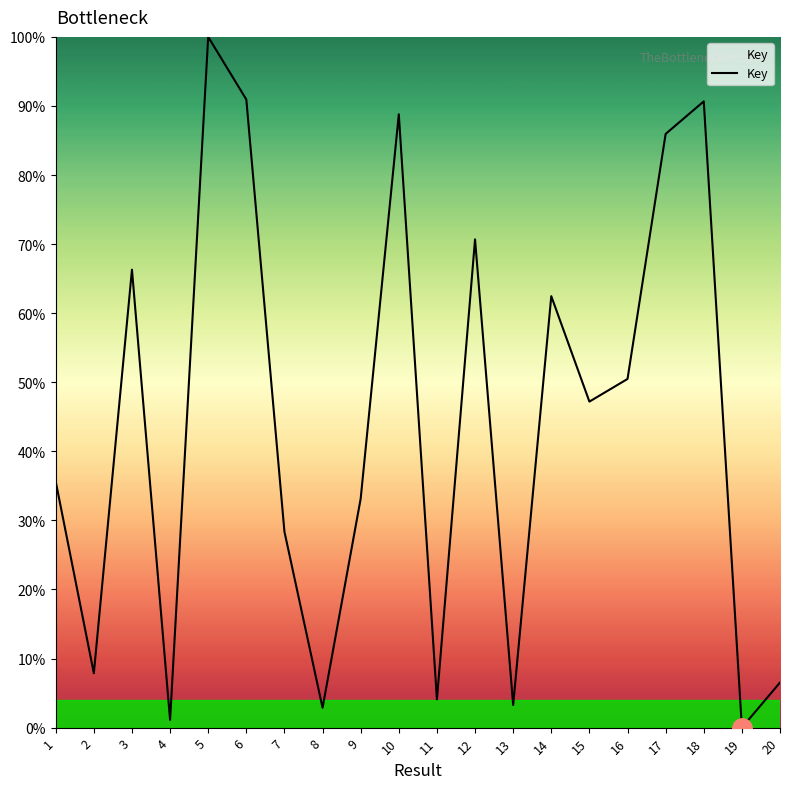

At which label does the data first exceed 47?

3